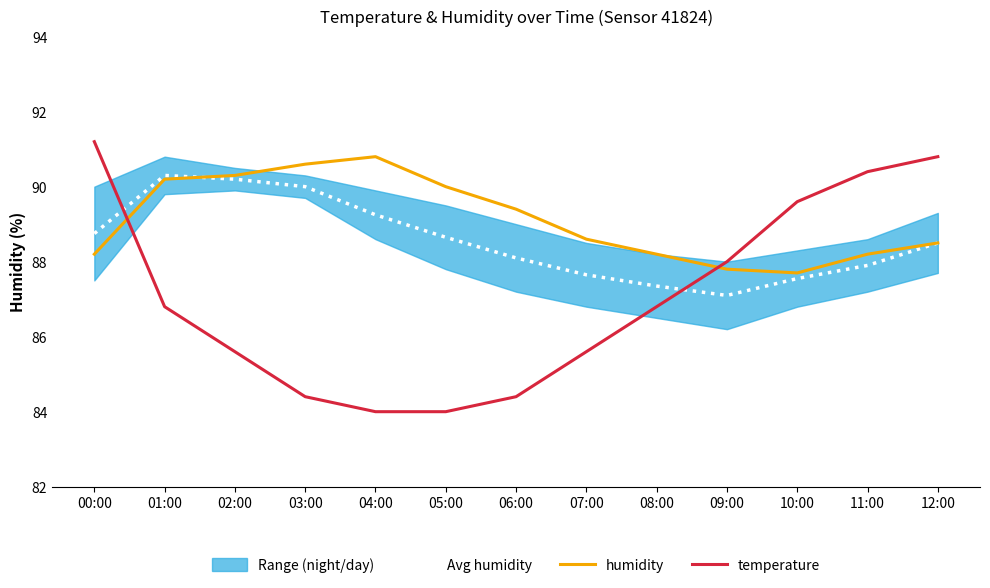

Is it true that temperature equals 86.8 at 01:00?

True